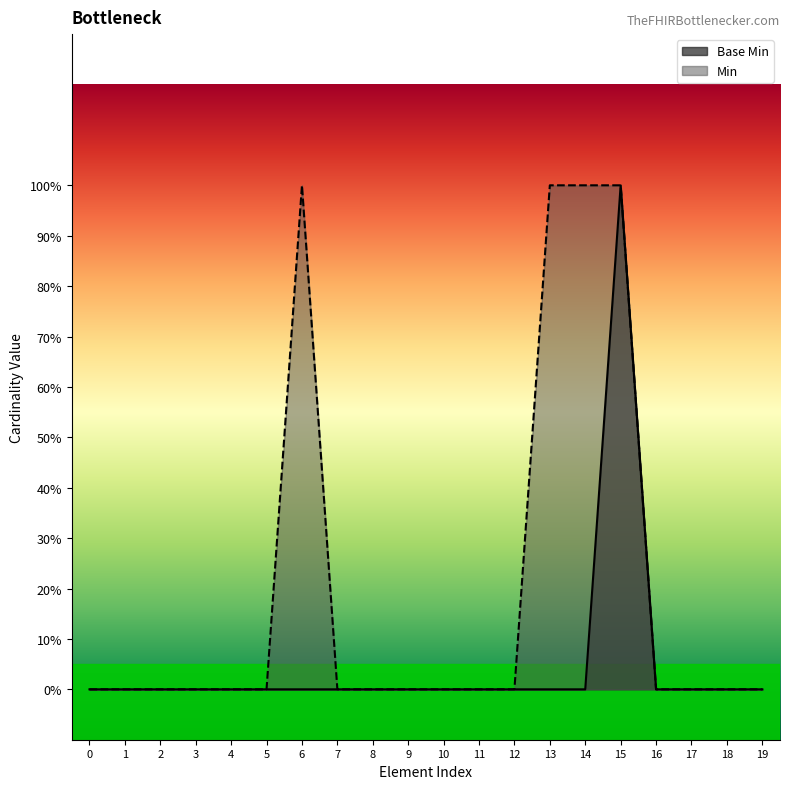

What is the greatest value displayed?

1